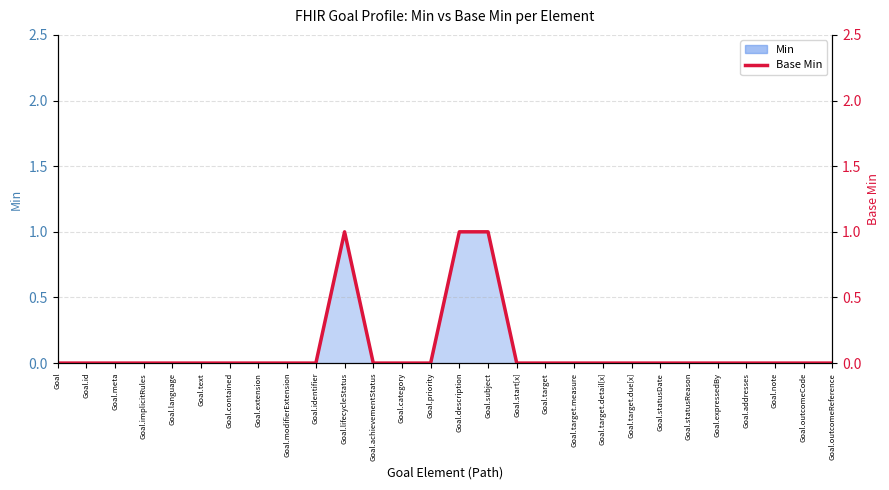

What is the maximum value shown in the chart?

1